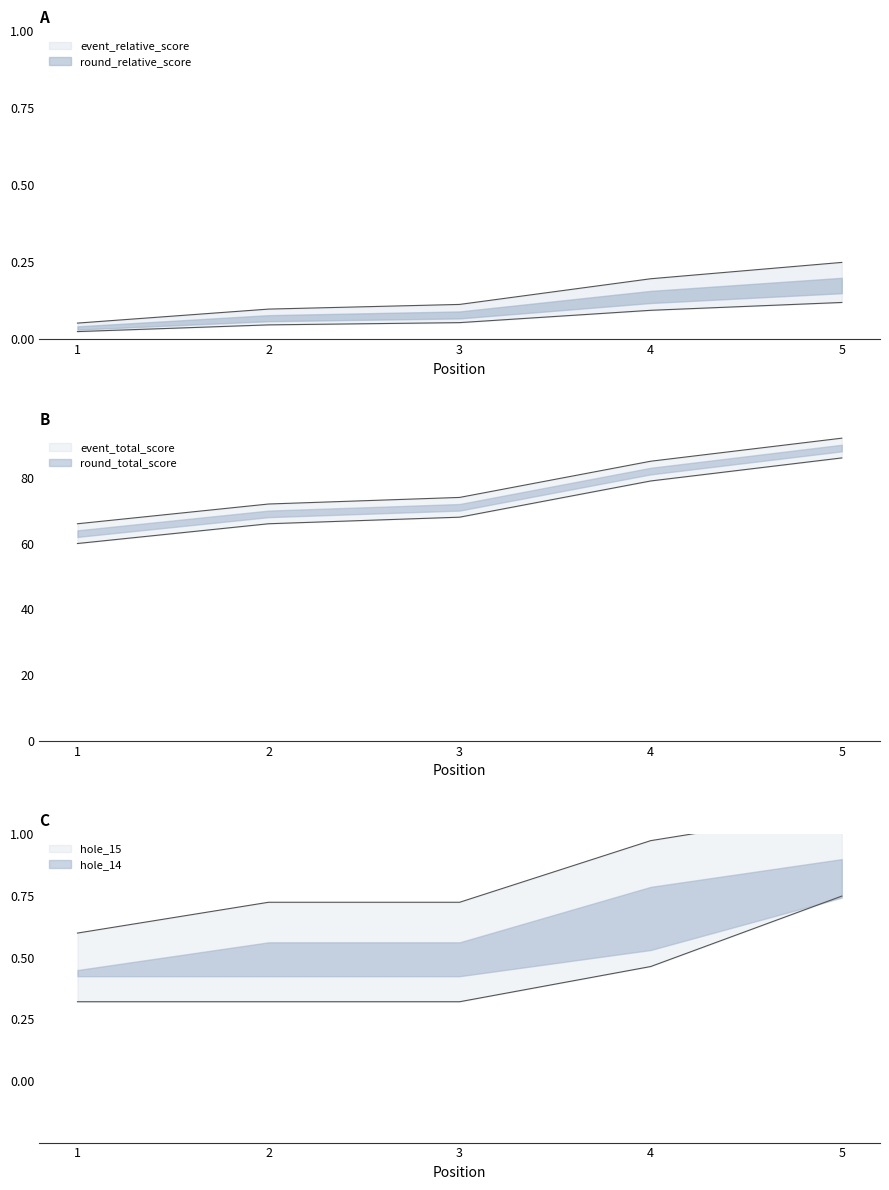

What is the total value across all series at 5?

180.2